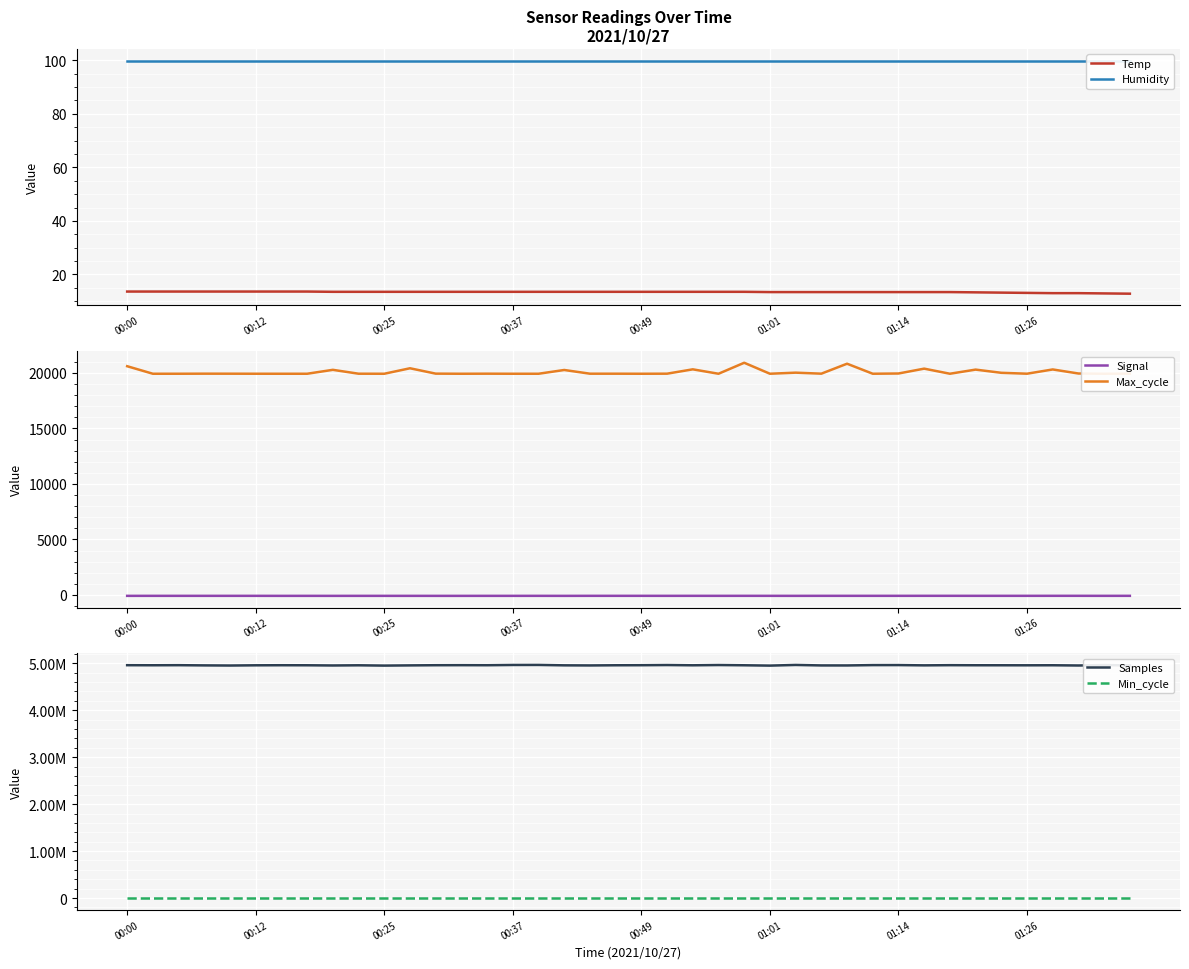

The value of Temp at 00:25 is 13.5. True or false?

True